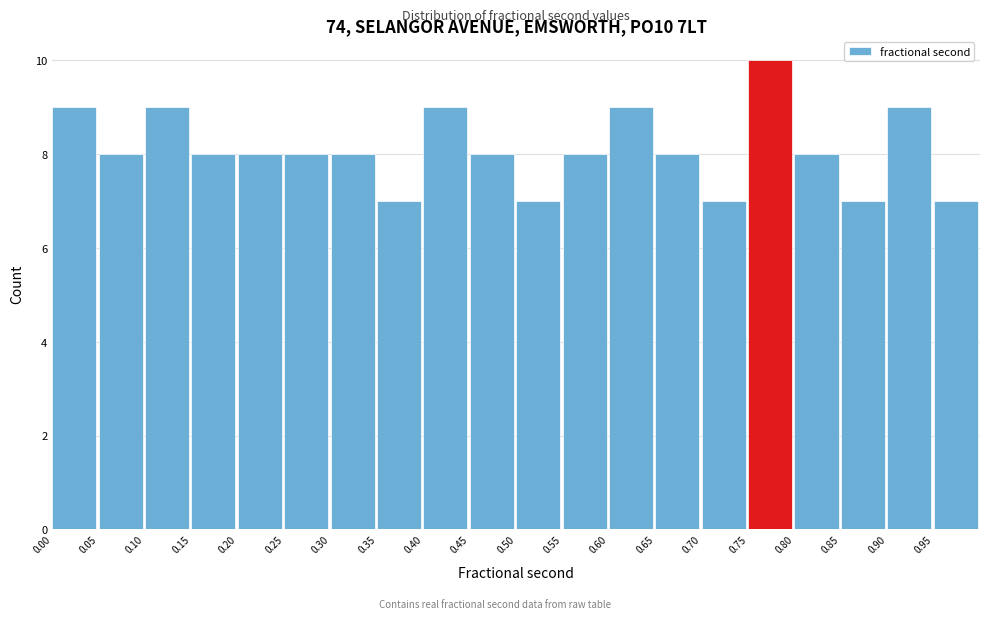

Reading left to right, list every bar in this chart as the range it spans on the x-axis followed by its height. The values are not printed on the chart, so give them approximately, as read against the axis.

0.00 to 0.05: 9
0.05 to 0.10: 8
0.10 to 0.15: 9
0.15 to 0.20: 8
0.20 to 0.25: 8
0.25 to 0.30: 8
0.30 to 0.35: 8
0.35 to 0.40: 7
0.40 to 0.45: 9
0.45 to 0.50: 8
0.50 to 0.55: 7
0.55 to 0.60: 8
0.60 to 0.65: 9
0.65 to 0.70: 8
0.70 to 0.75: 7
0.75 to 0.80: 10
0.80 to 0.85: 8
0.85 to 0.90: 7
0.90 to 0.95: 9
0.95 to 1.00: 7